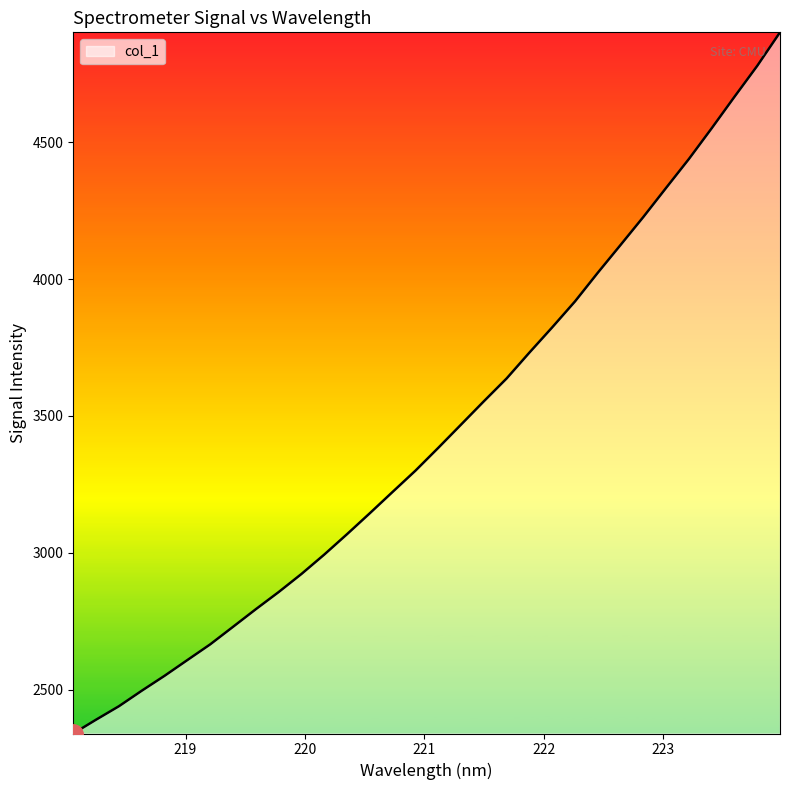

True or false: there are more than 2 points higher than both neighbors.

False